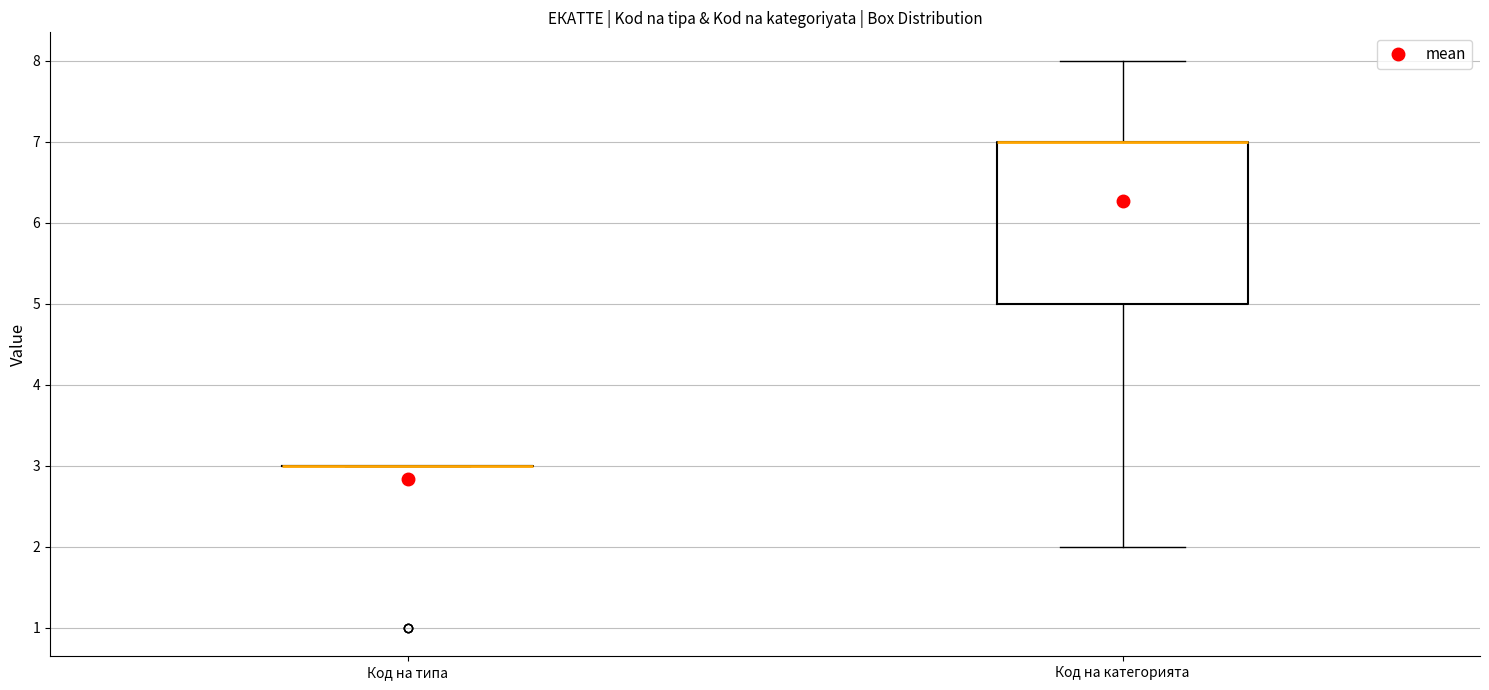

Reading left to right, read every box against the y-axis: the position of its median line, the range the box covers, and the ends of its whiskers. The values are not printed on the chart, so give them approximately, as read against the axis.

Код на типа: box collapsed to a line at 3, whiskers 3 to 3
Код на категорията: median 7 (drawn on the box's upper edge), box 5 to 7, whiskers 2 to 8